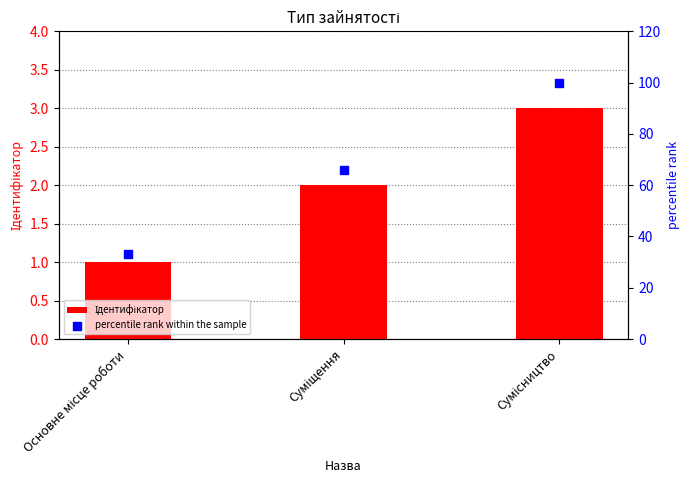

Which series reaches the maximum Y coordinate?

percentile rank within the sample